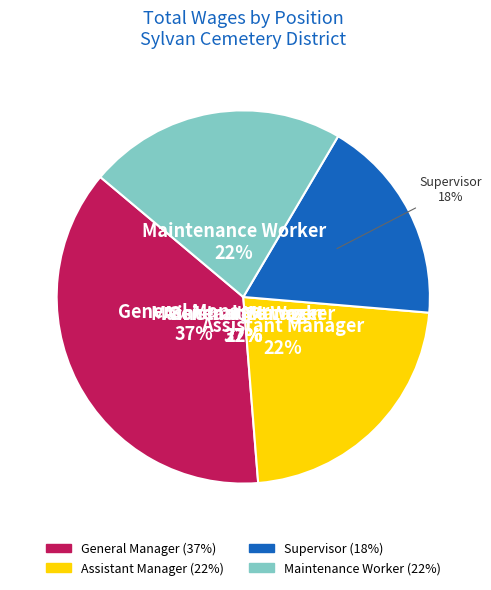

What is the smallest slice in the pie chart?

Supervisor